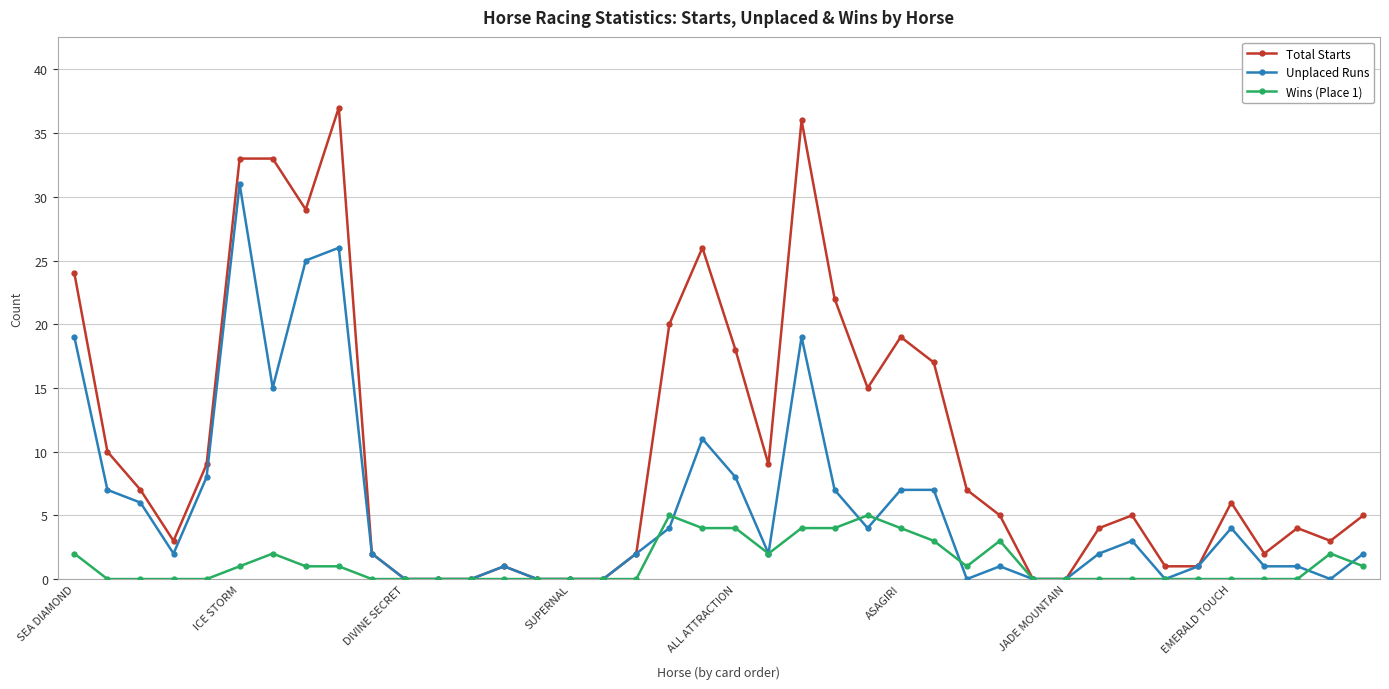

What are all the series names shown in the legend?

Total Starts, Unplaced Runs, Wins (Place 1)